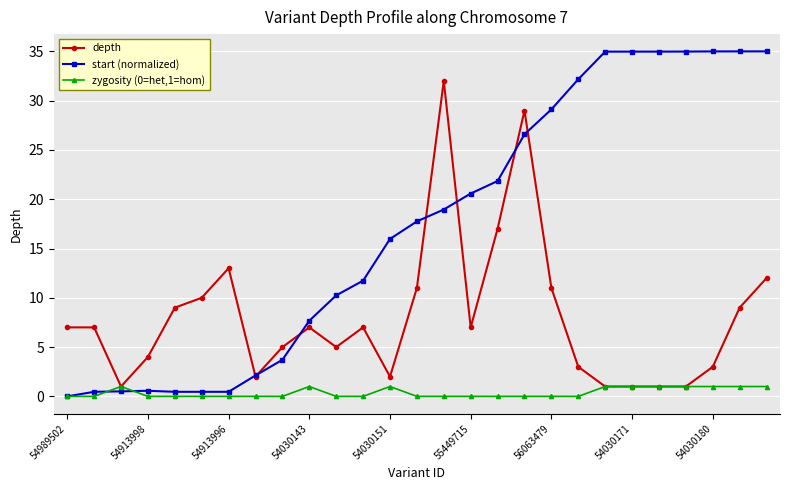

In start (normalized), how many points are lower than both neighbors (excluding endpoints)?

1